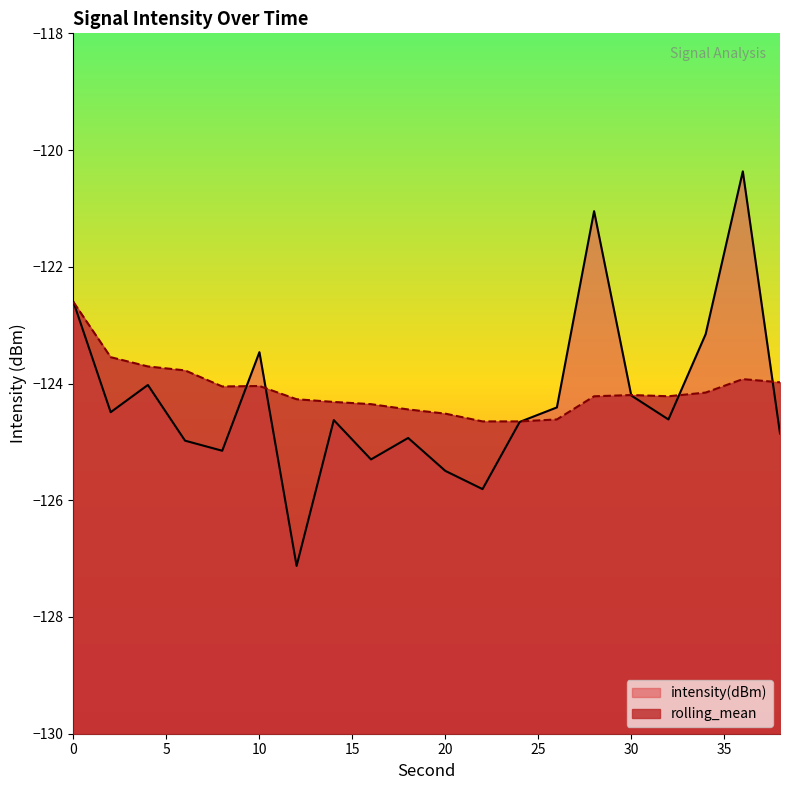

What is the minimum value shown in the chart?

-127.1